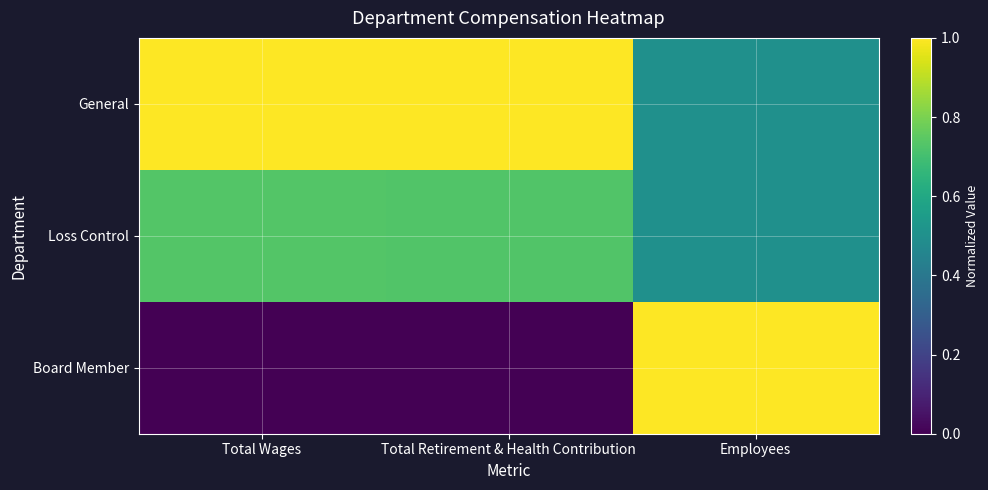

List the series in order of their peak value, highest first.

General, Board Member, Loss Control